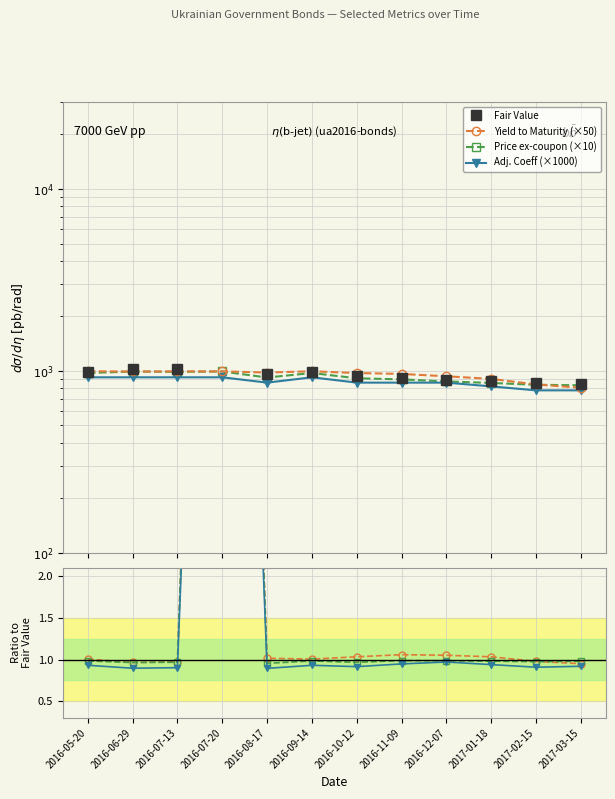

At how many categories does at least one series exceed 15?

12